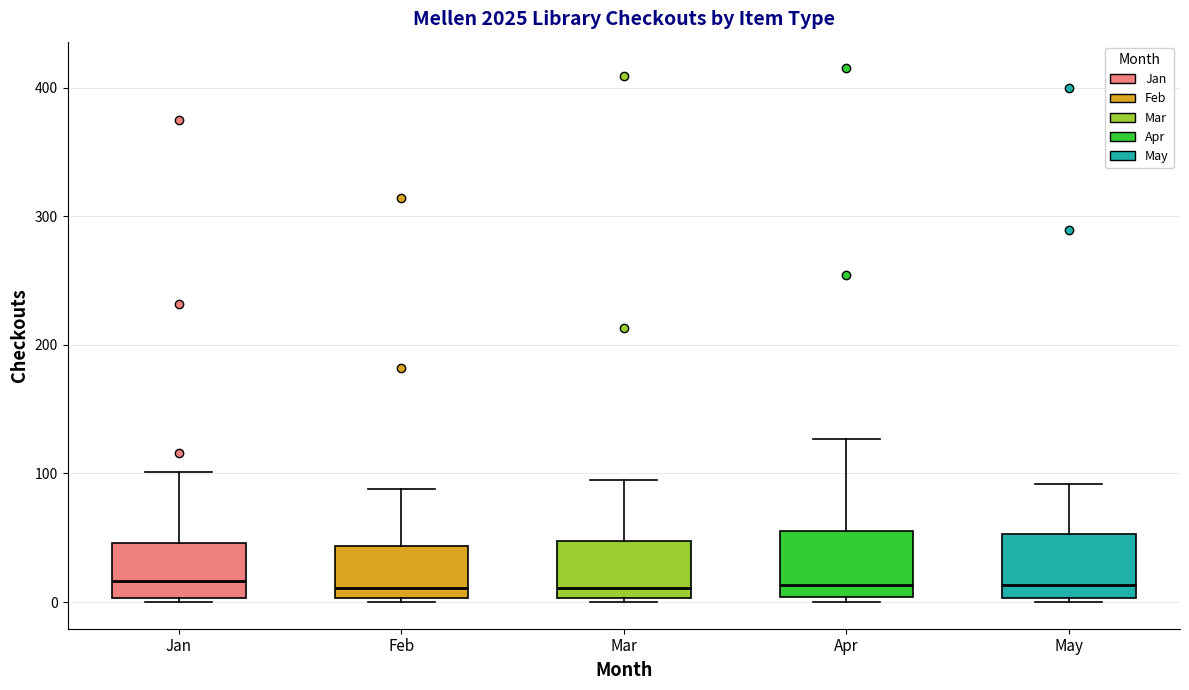

Where does the upper whisker of the box for Apr end on the y-axis? The values are not printed on the chart, so give them approximately, as read against the axis.

130